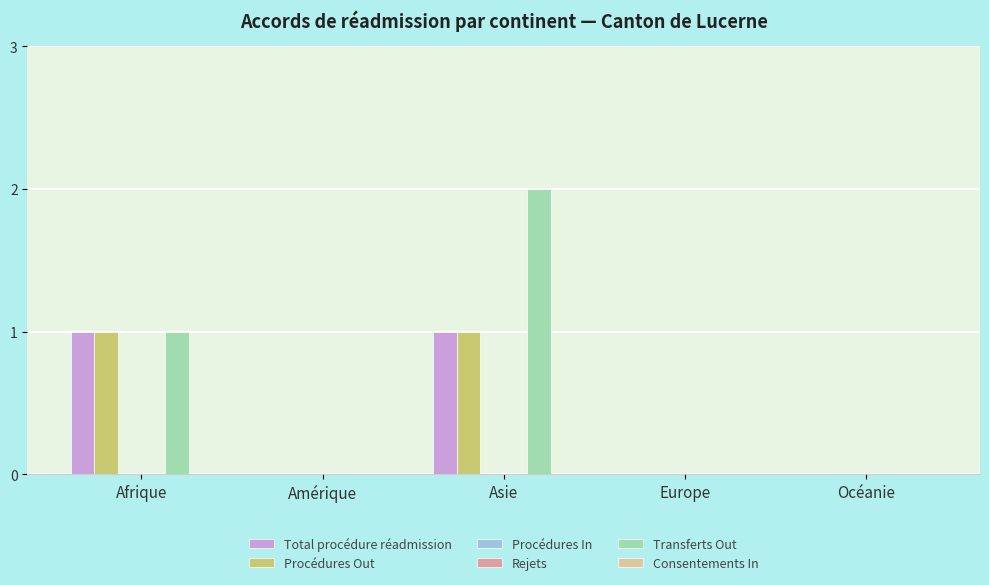

The Procédures In series shows 0 at Europe. True or false?

True